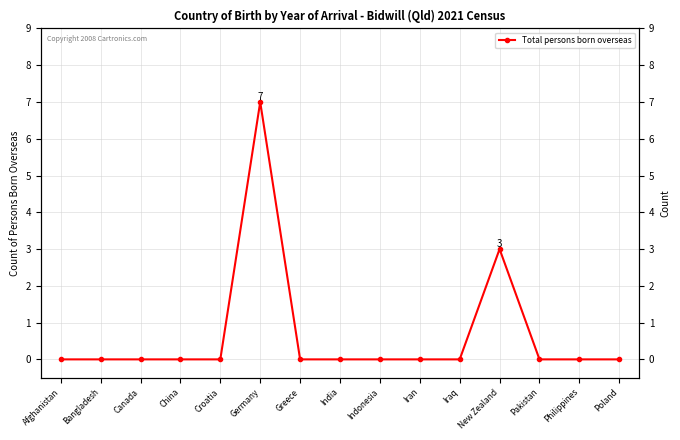

What position from the right is Poland?

1